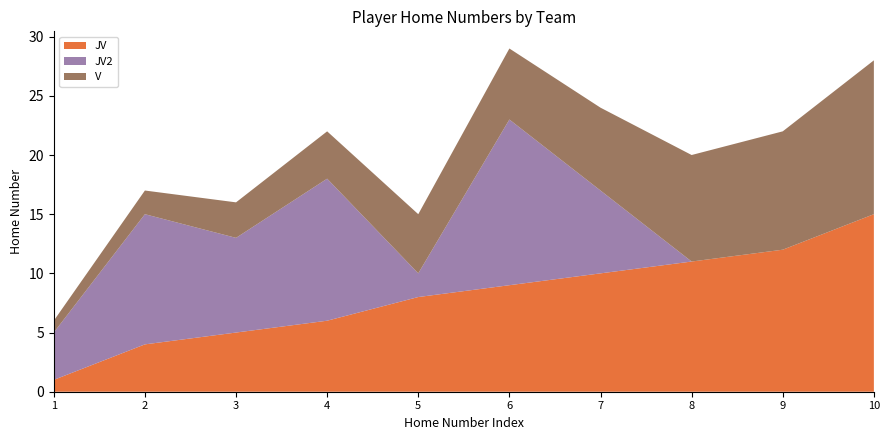

Reading left to right, list all the values displayed in this chart.

JV: 1=1	2=4	3=5	4=6	5=8	6=9	7=10	8=11	9=12	10=15
JV2: 1=4	2=11	3=8	4=12	5=2	6=14	7=7	8=0	9=0	10=0
V: 1=1	2=2	3=3	4=4	5=5	6=6	7=7	8=9	9=10	10=13